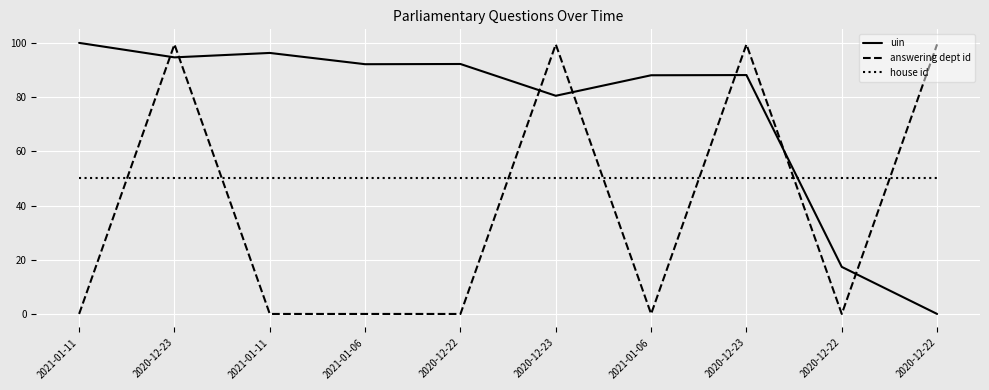

What are all the series names shown in the legend?

uin, answering dept id, house id